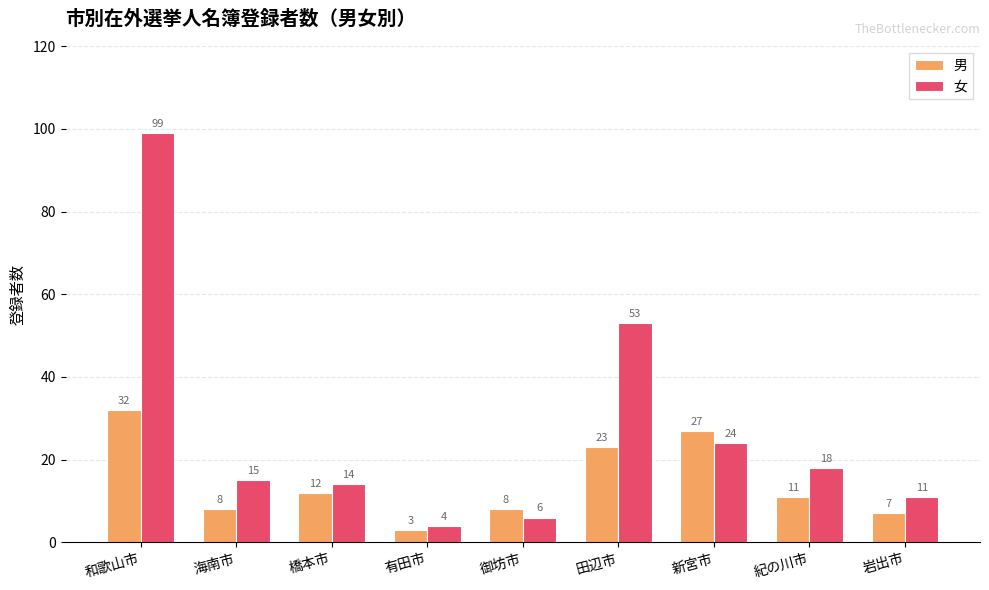

What is the value of the 女 bar at the 3rd from the left?

14